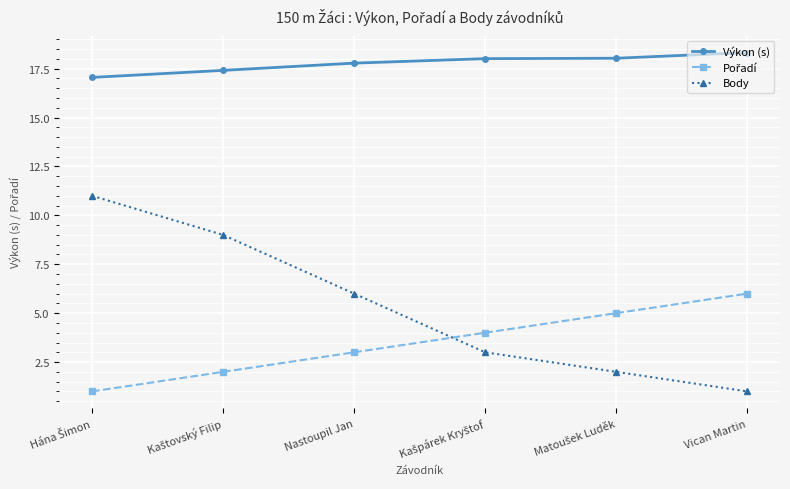

True or false: Body has more than 1 points higher than both neighbors.

False